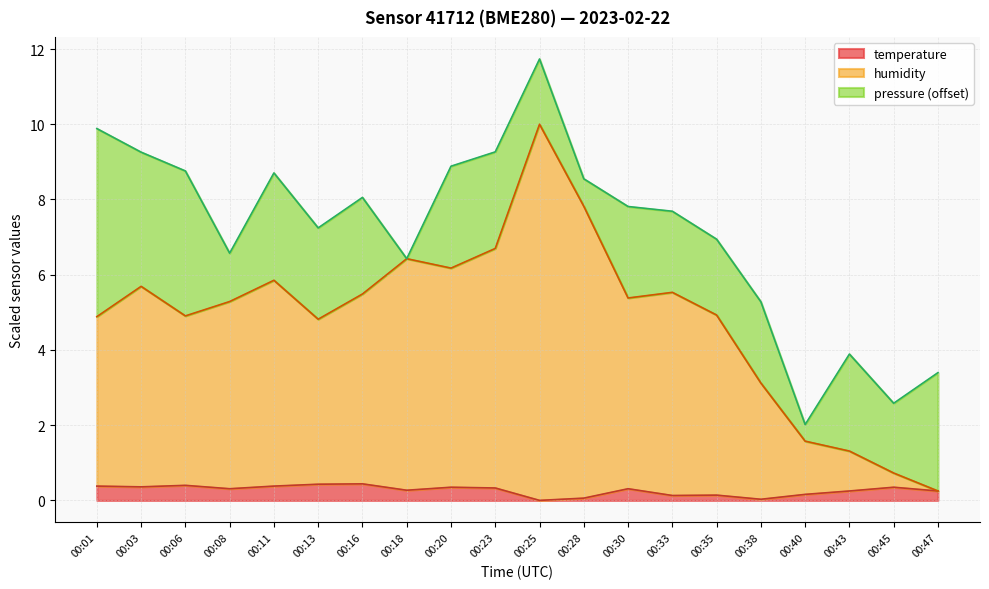

What is the difference between the highest and lowest values at 00:35?

4.8